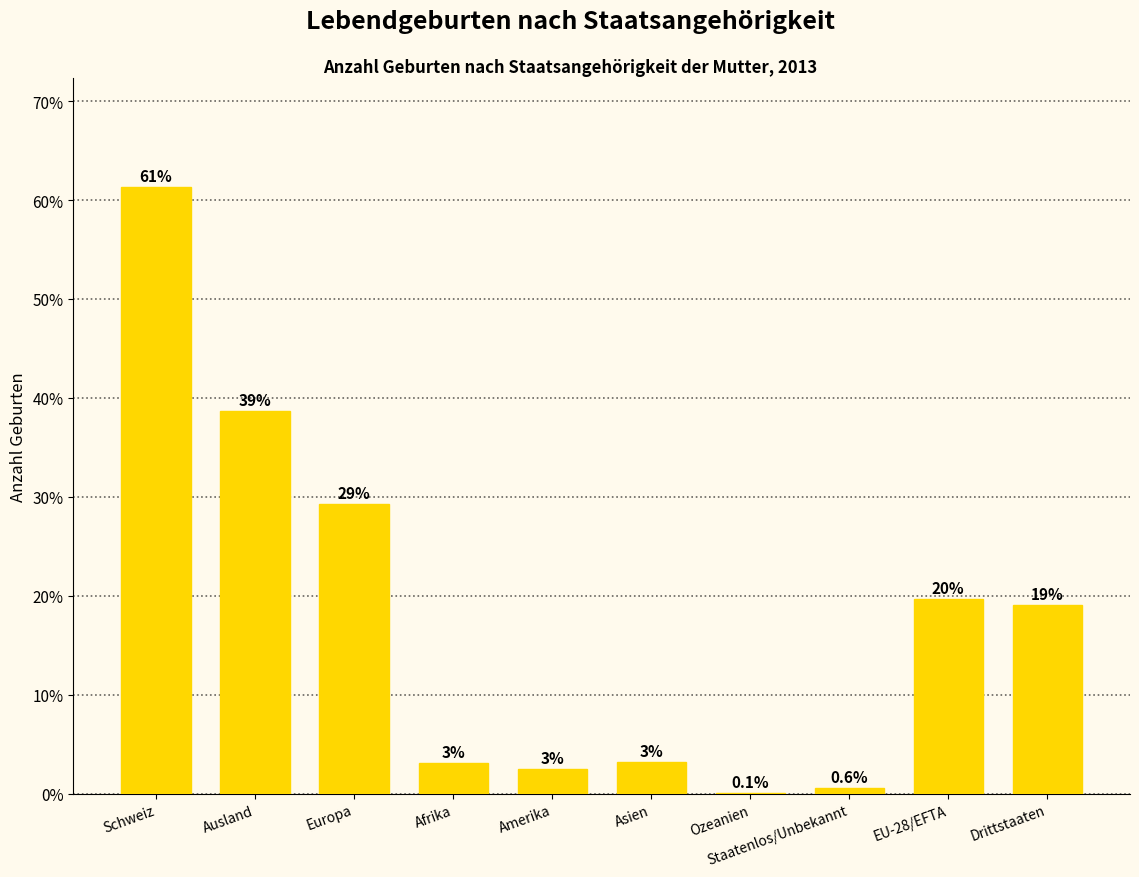

Where does the data first go above 19?

Schweiz